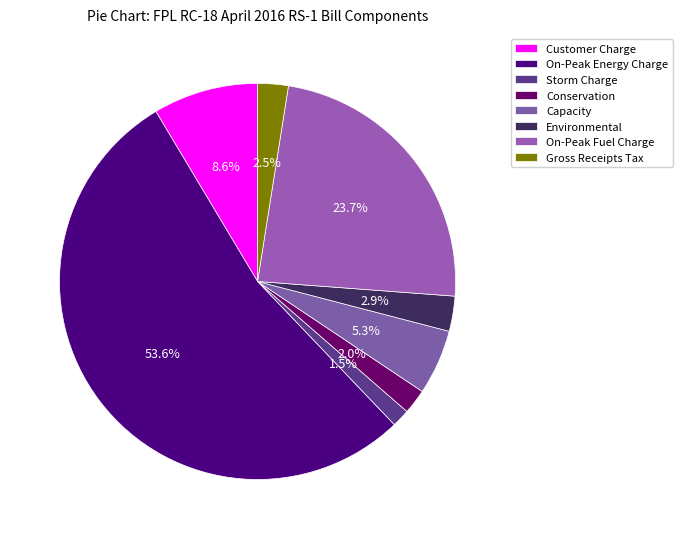

To the nearest percent, what portion does On-Peak Fuel Charge represent?

24%